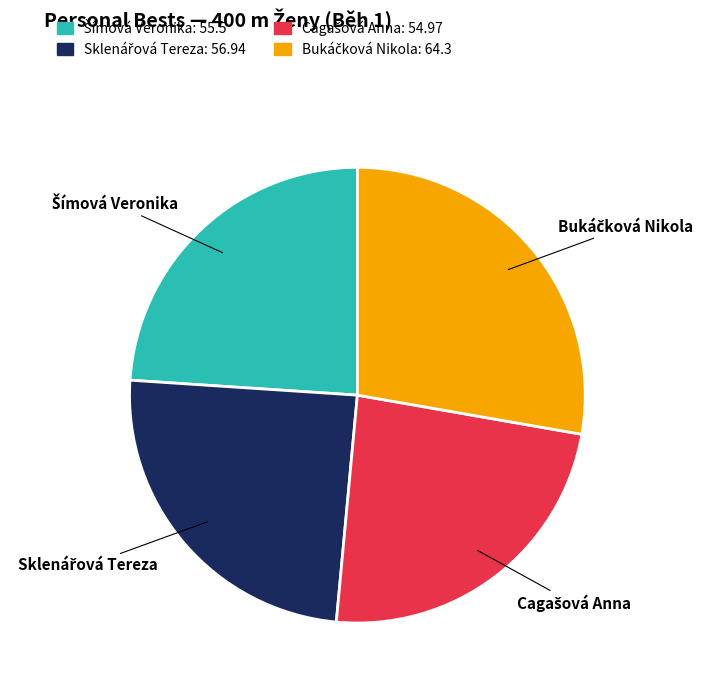

Is there any slice that represents more than half of the pie?

No